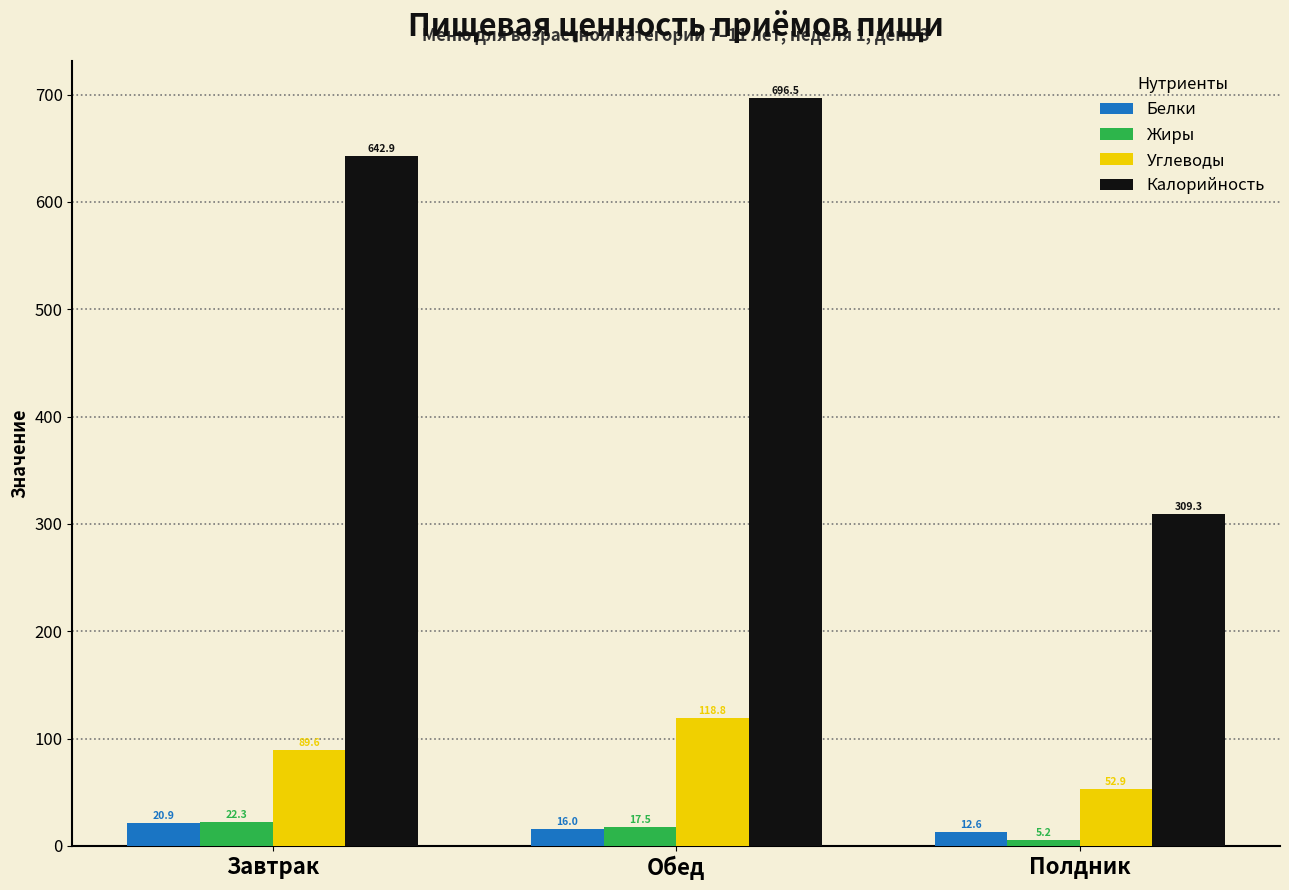

What is the label of the 1st bar from the left?

Завтрак